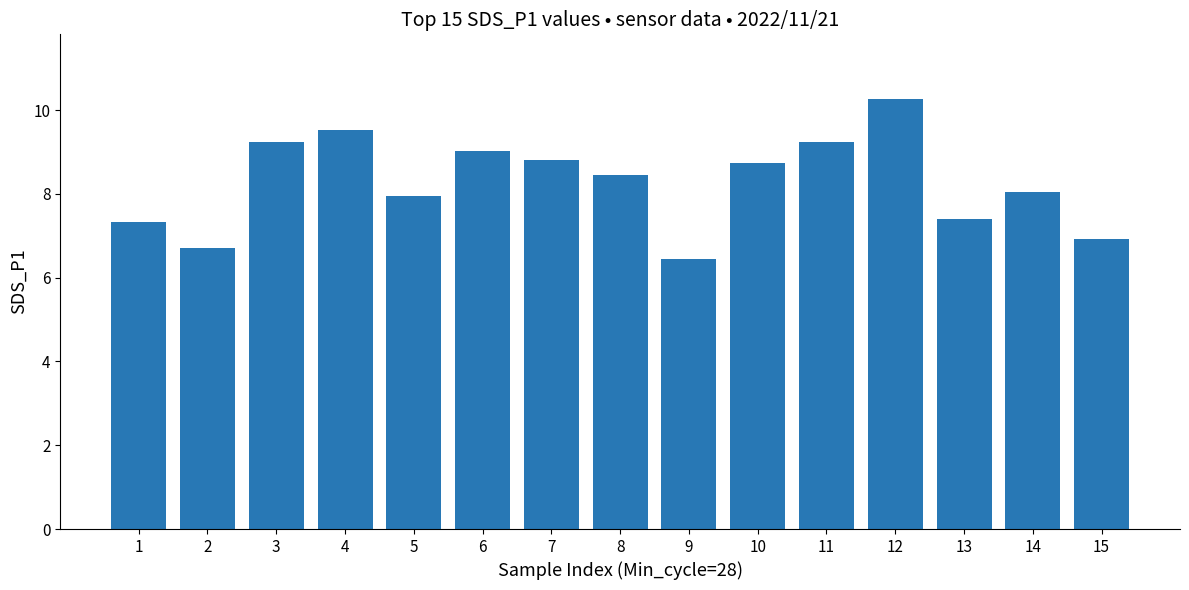

What is the value of the 13th bar from the left?

7.4